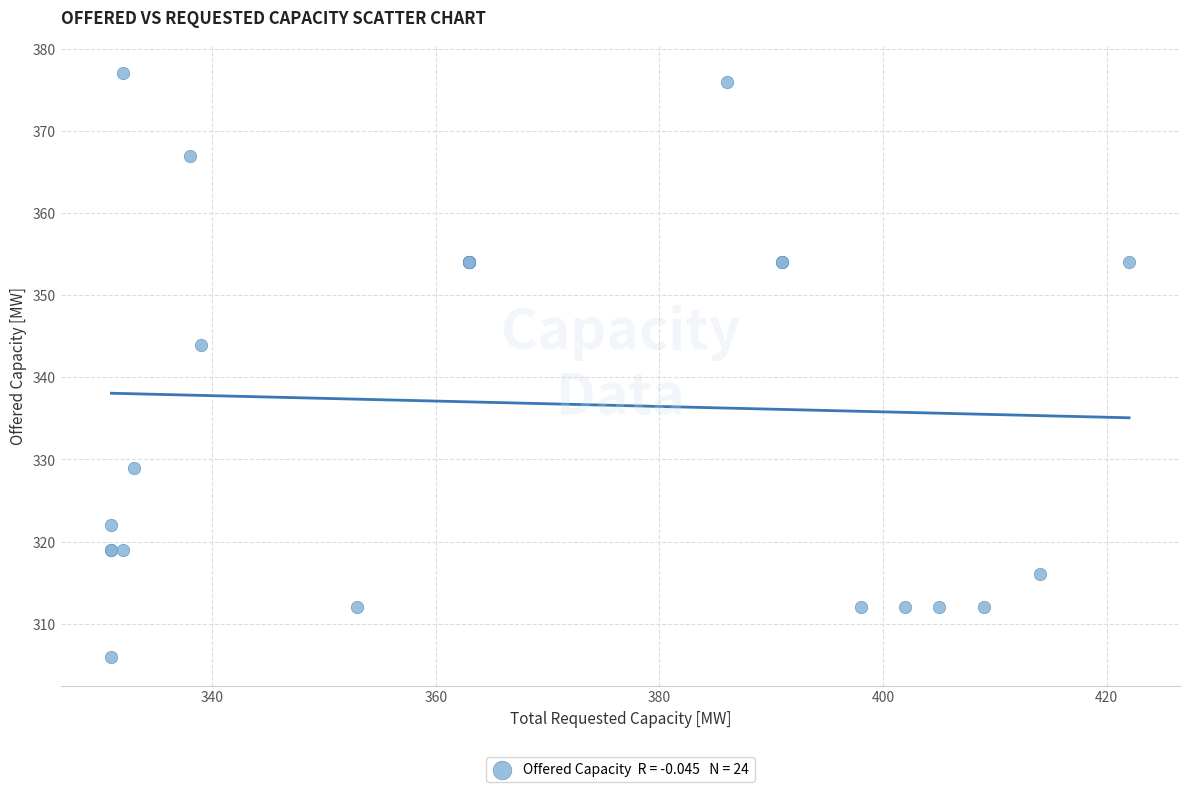

What Y value in the scatter plot is closest to 341?

344